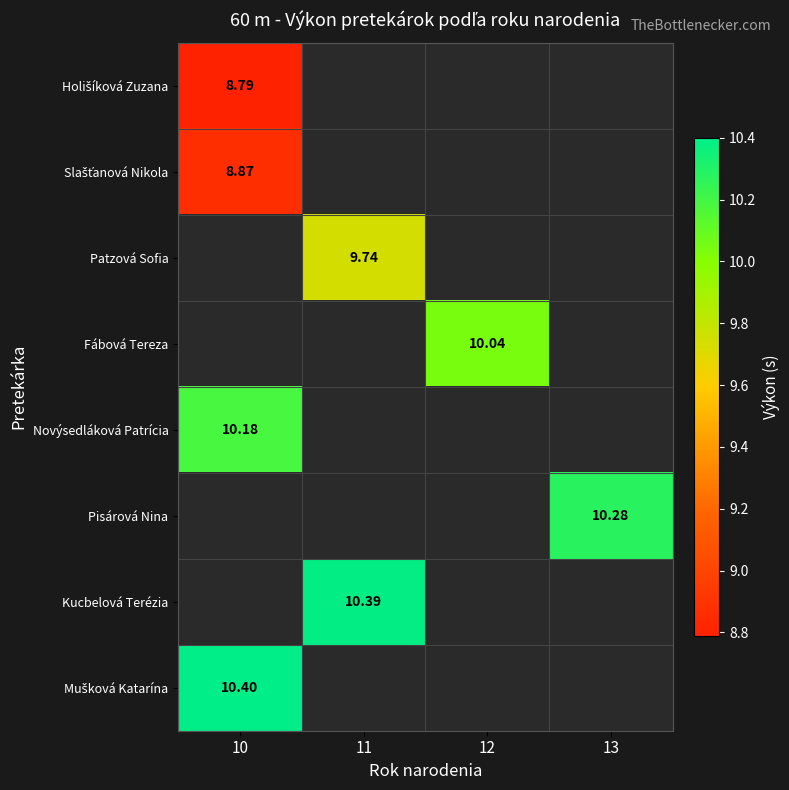

What is the maximum value for Slašťanová Nikola?

8.9